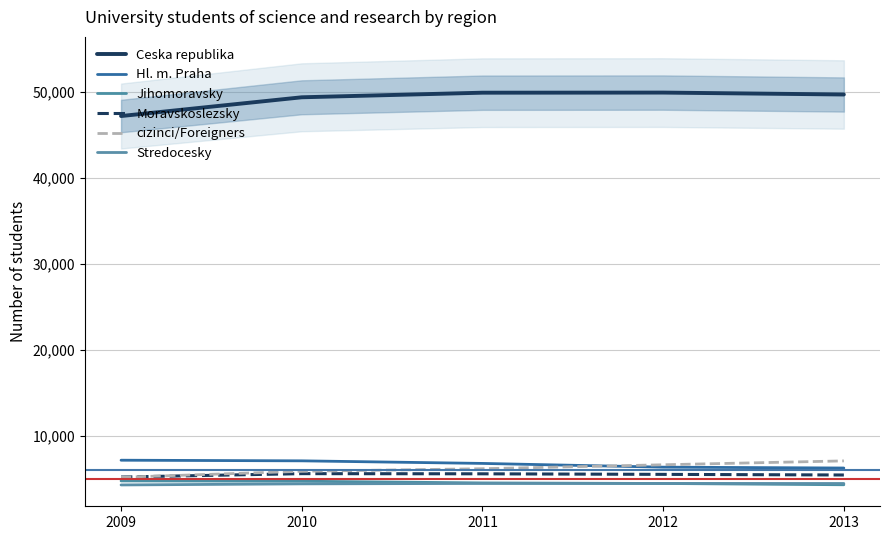

List the series in order of their peak value, lowest first.

Stredocesky, Jihomoravsky, Moravskoslezsky, cizinci/Foreigners, Hl. m. Praha, Ceska republika